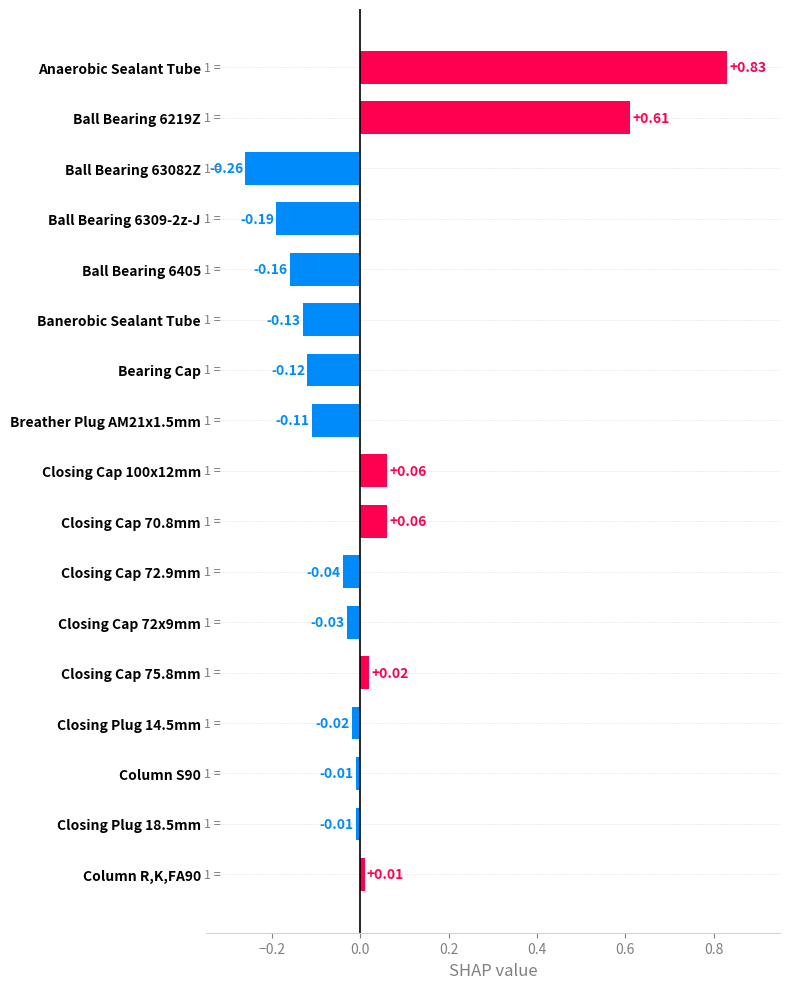

Between Ball Bearing 6309-2z-J and Closing Cap 70.8mm, which is larger?

Closing Cap 70.8mm